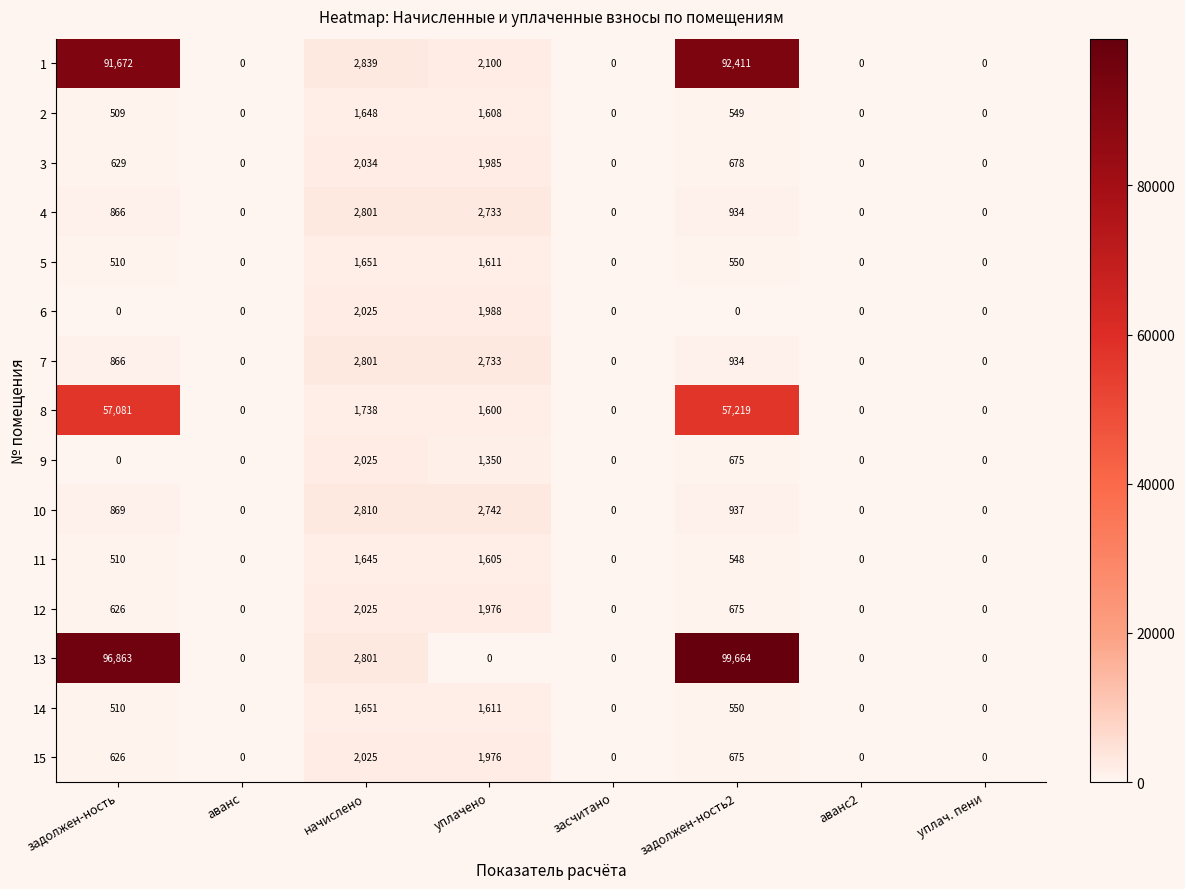

The 11 series shows 355 at задолжен-ность2. True or false?

False